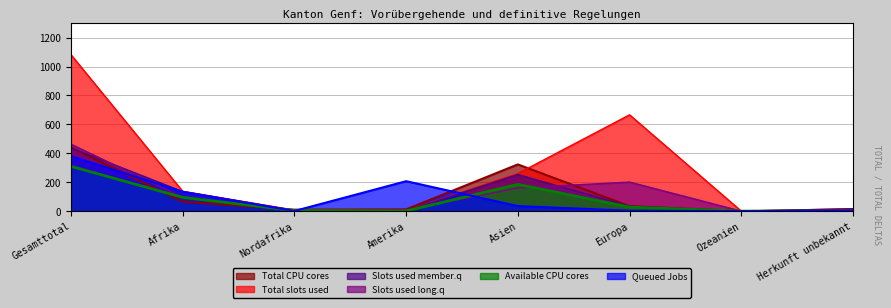

What is the maximum value for Total CPU cores?

440